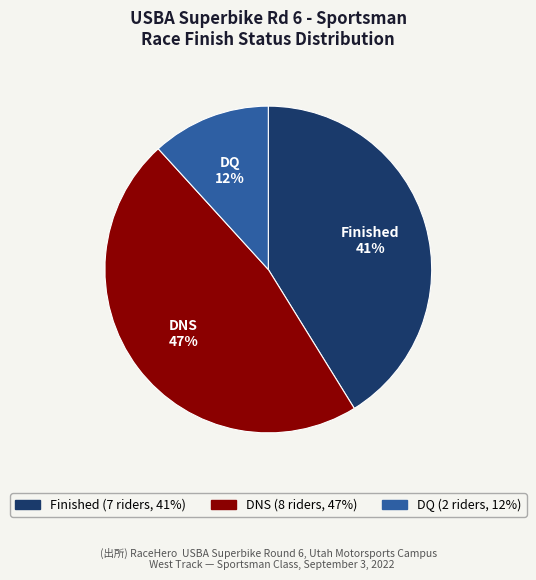

To the nearest percent, what is the average slice percentage?

33%